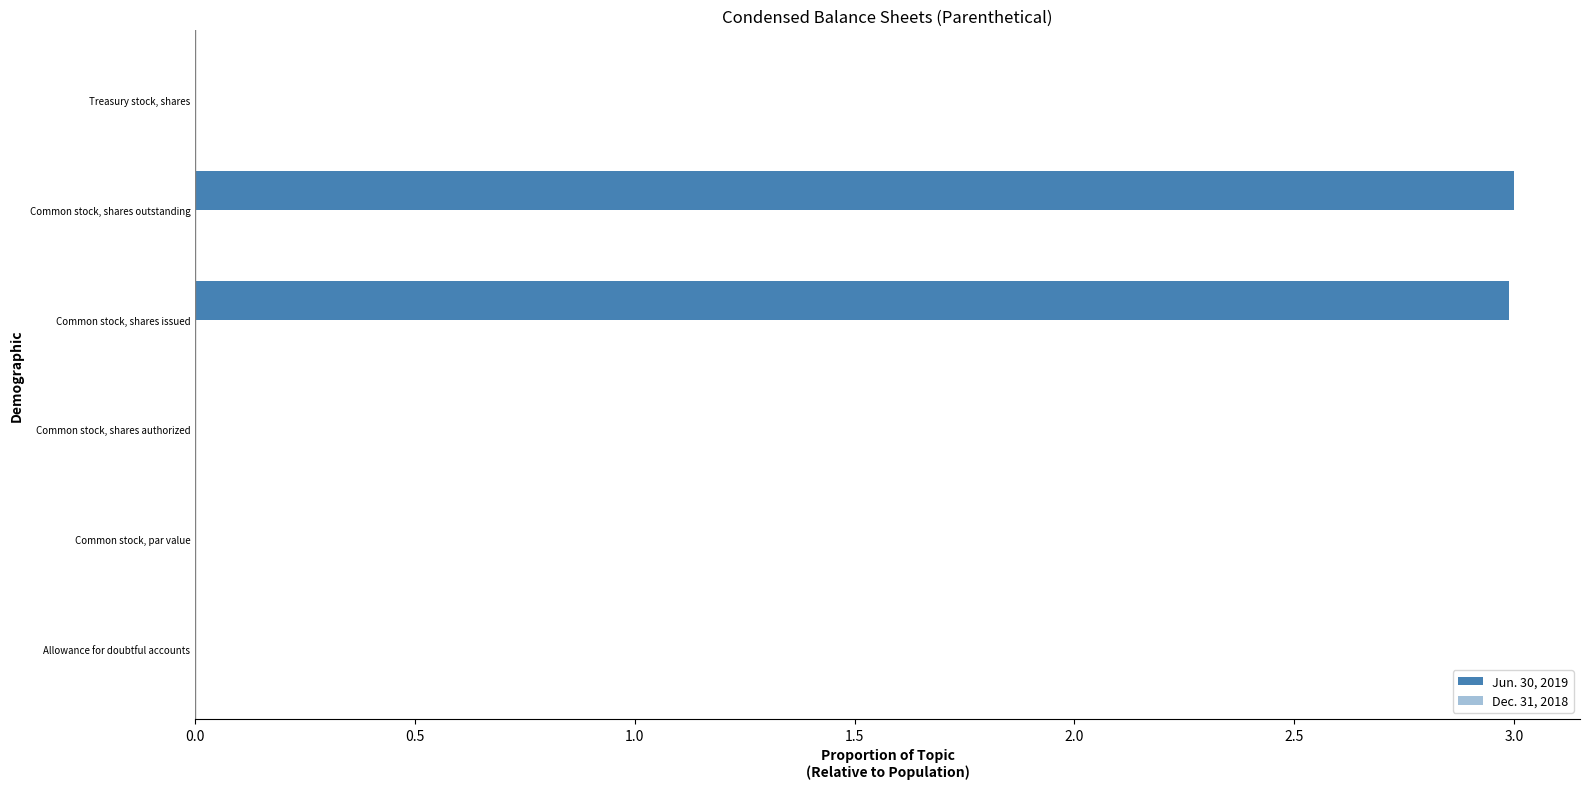

How many data points does each series have?

6